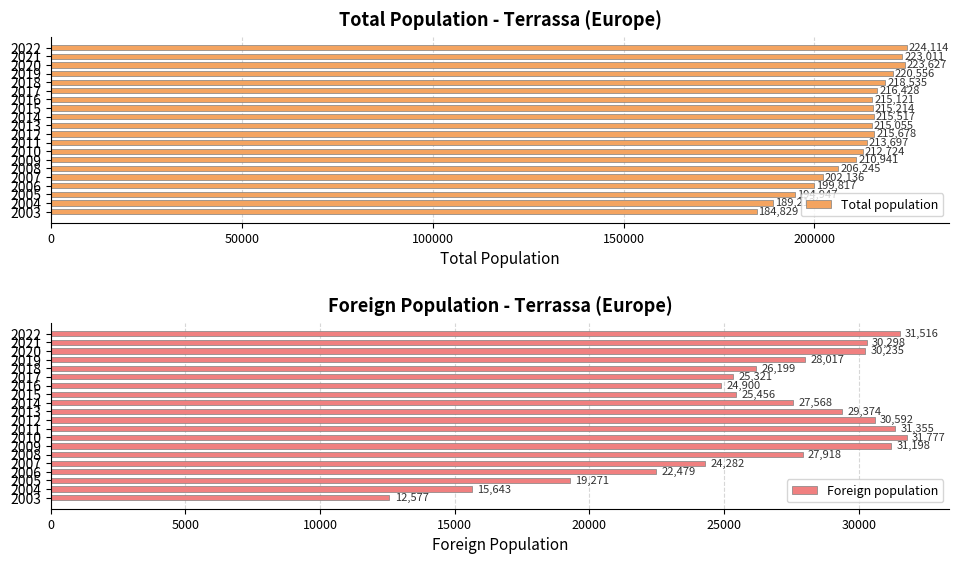

What is the difference between the maximum and minimum values in the Total population series?

39285